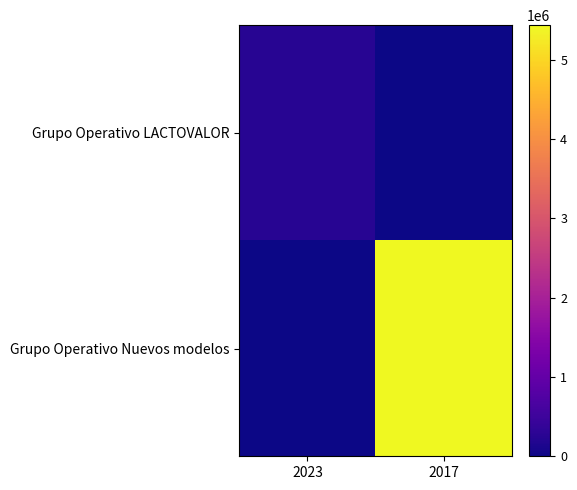

At how many categories does at least one series exceed 4860728?

1